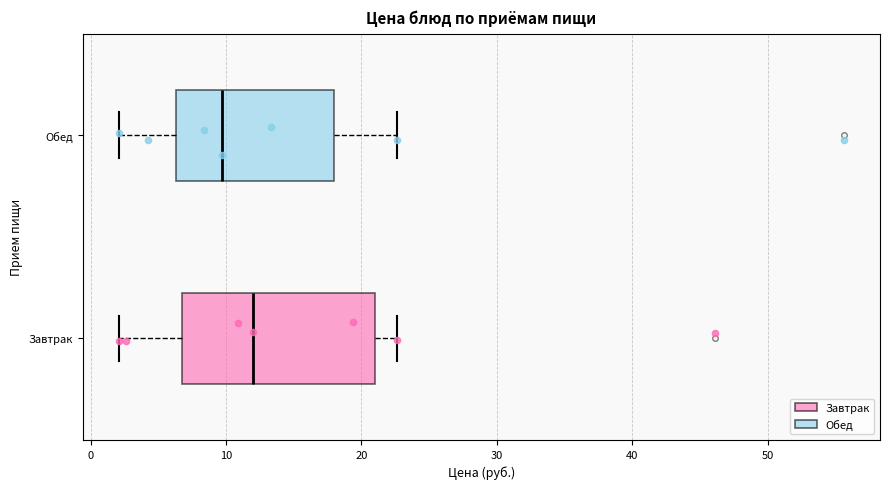

Reading bottom to top, read every box against the x-axis: the position of its median line, the range the box covers, and the ends of its whiskers. The values are not printed on the chart, so give them approximately, as read against the axis.

Завтрак: median 12, box 7 to 21, whiskers 2 to 23
Обед: median 10, box 6 to 18, whiskers 2 to 23